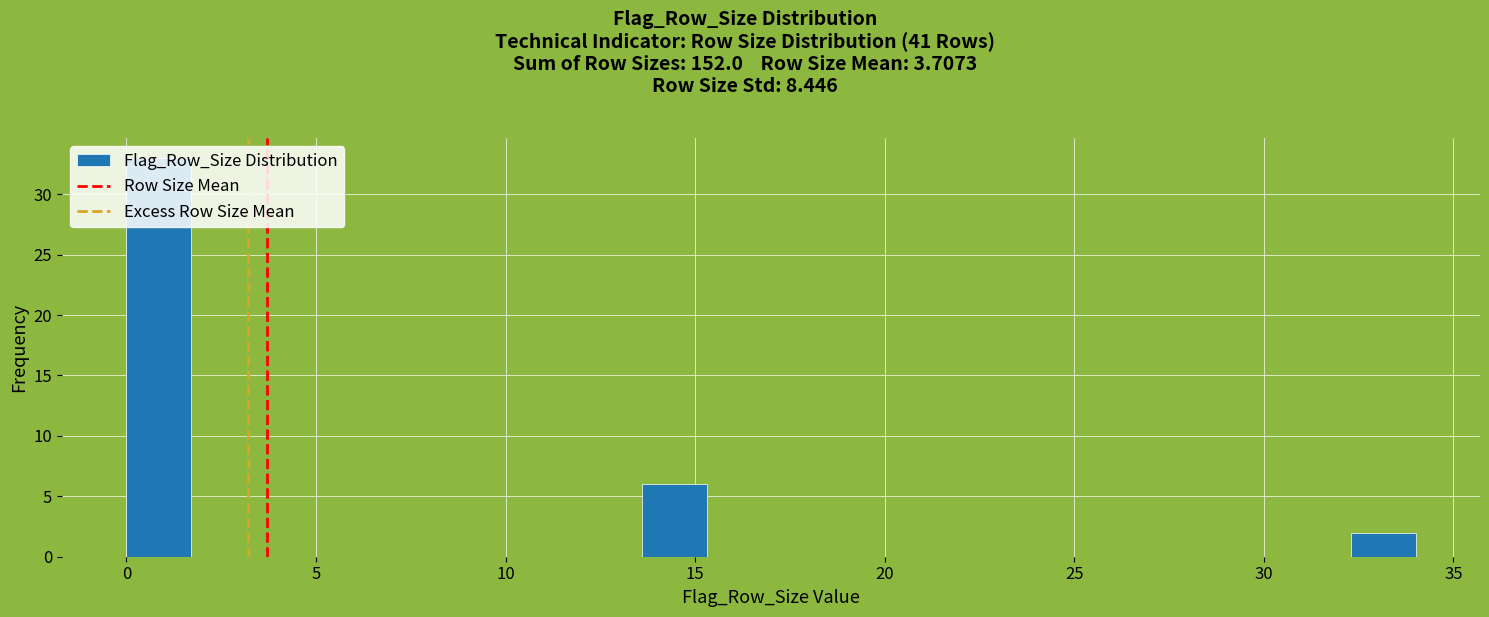

Around what value on the x-axis is the tallest bar? Give the approximate position of its centre, as read against the axis.

1.0